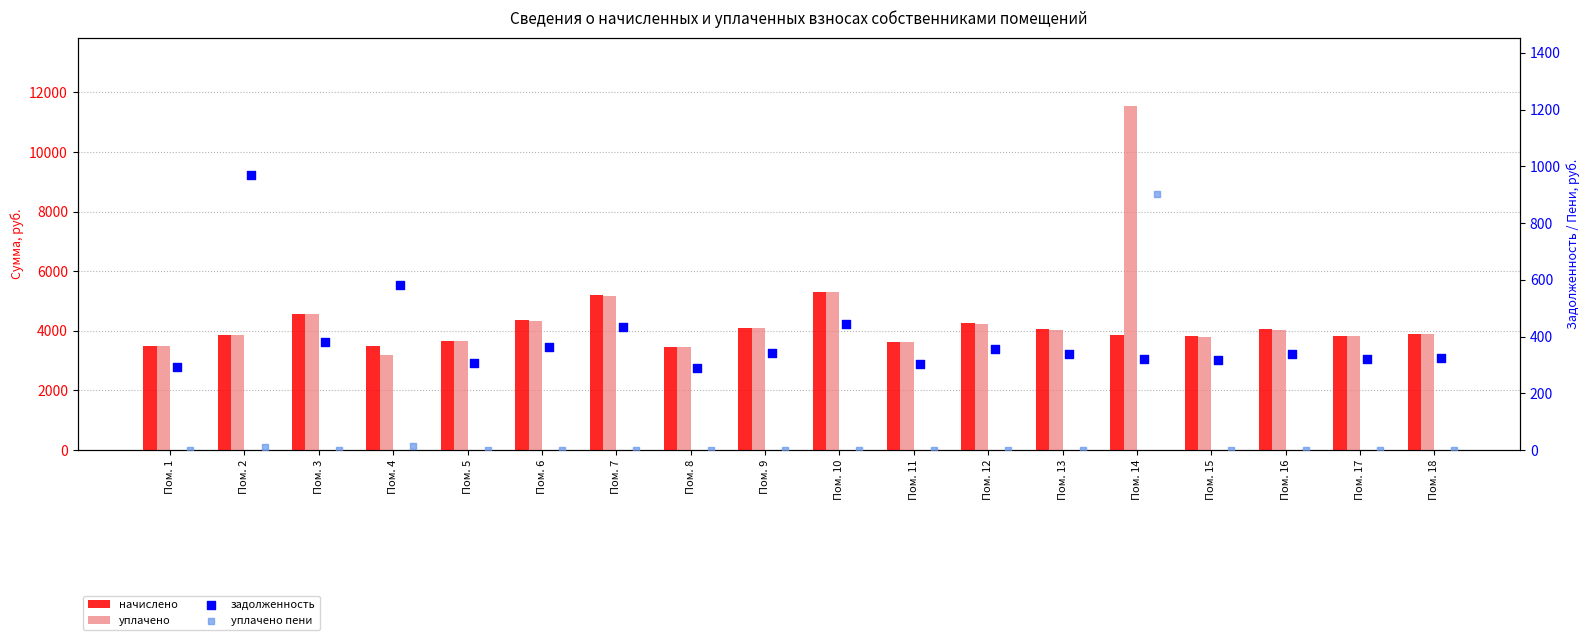

Which series has the largest Y range (max minus min)?

уплачено